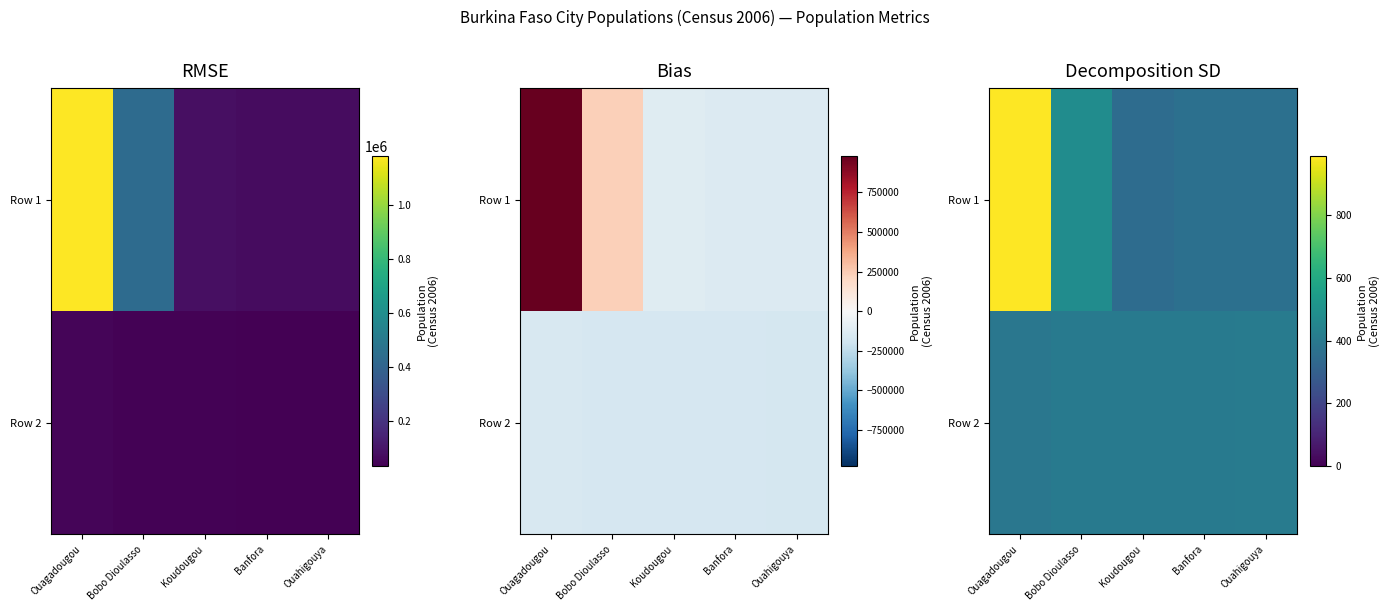

Count the number of data series in this chart.

2